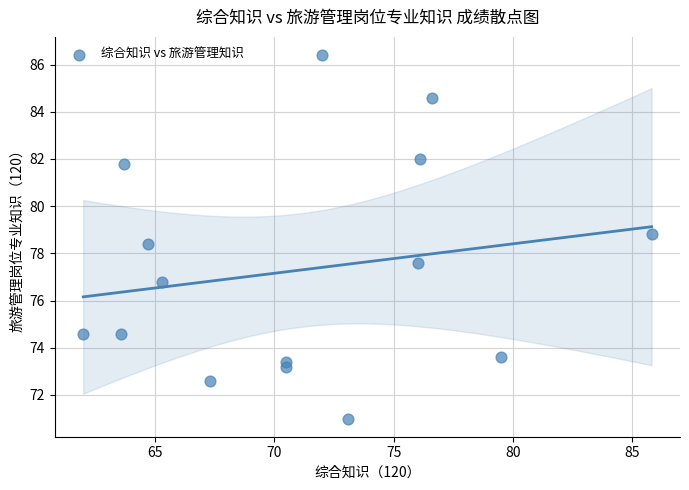

What is the range of X values (max minus min)?

23.8